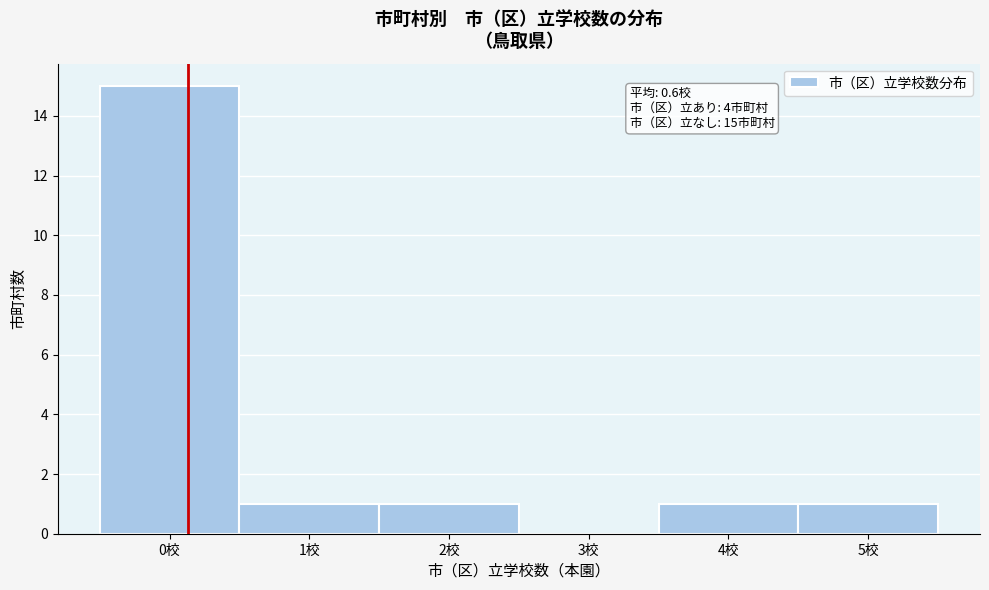

Reading left to right, what are all the values shown in this chart?

0校=15	1校=1	2校=1	3校=0	4校=1	5校=1